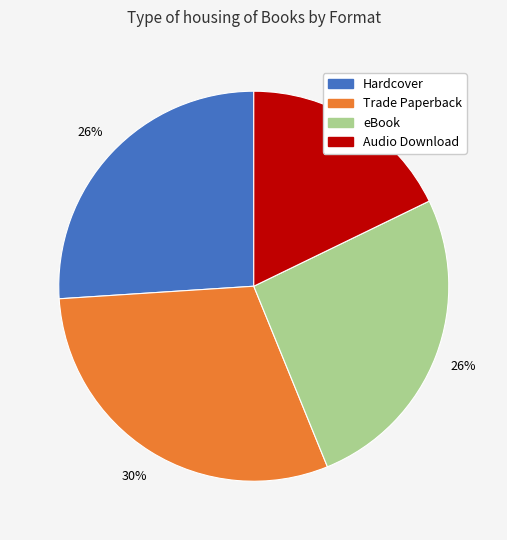

What is the smallest slice in the pie chart?

Audio Download